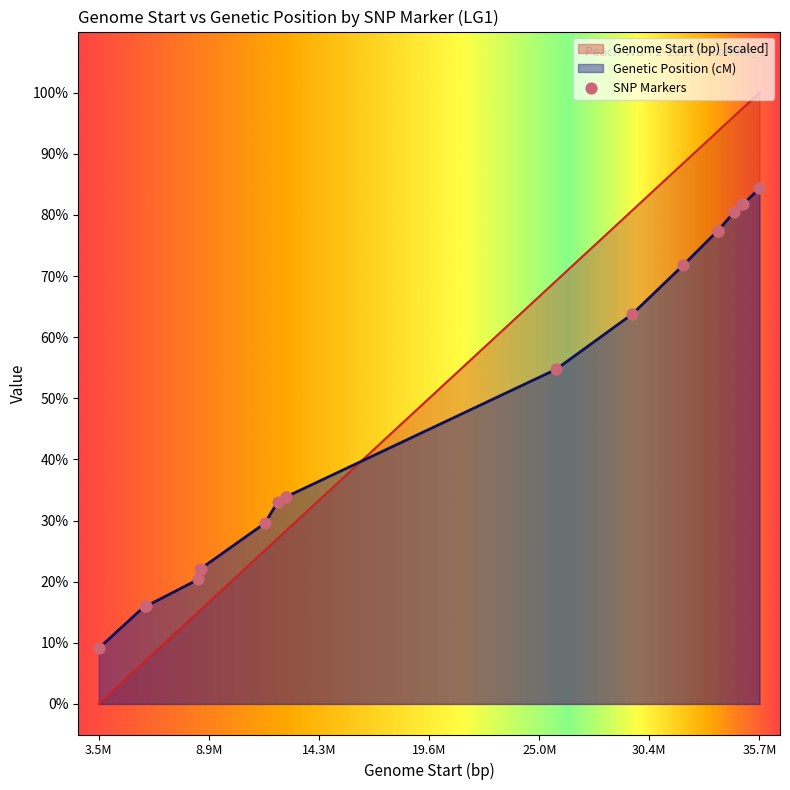

What are all the series names shown in the legend?

Genome Start (bp), Genetic Position (cM)